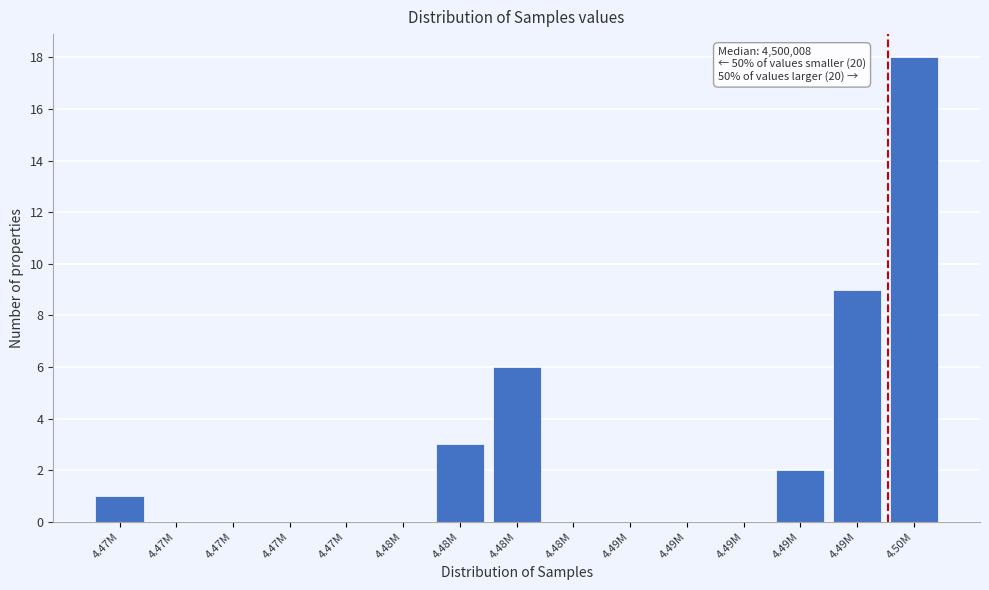

Are the bars horizontal?

No